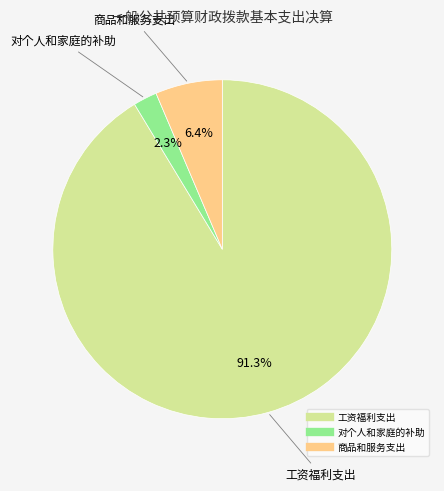

Does any single category account for the majority?

Yes